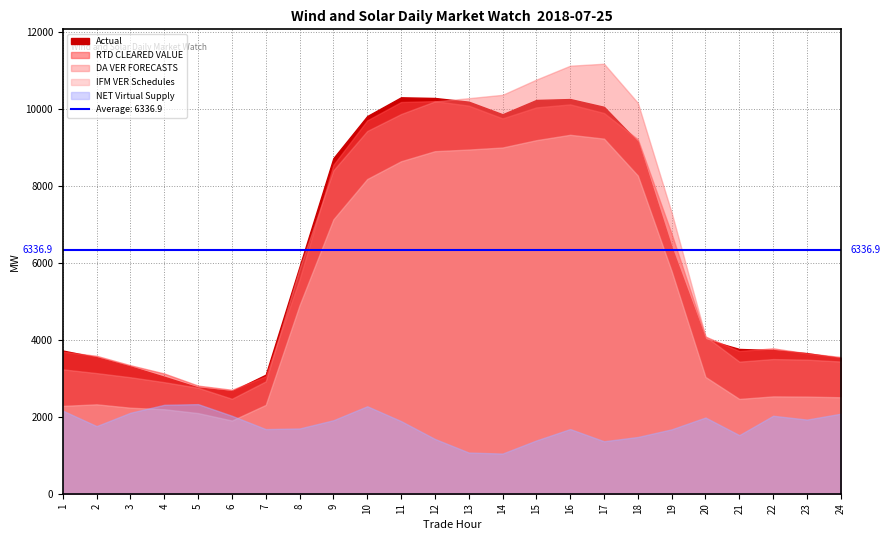

What is the difference between the DA VER FORECASTS values at 22 and 3?

472.9